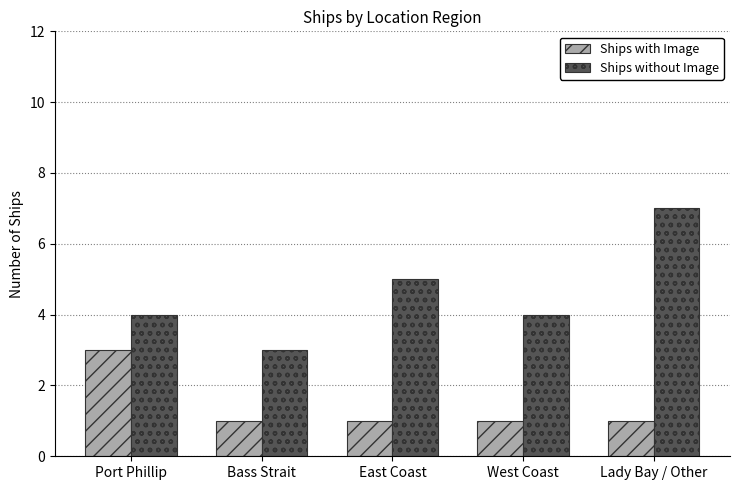

Which series has the widest spread of values?

Ships without Image